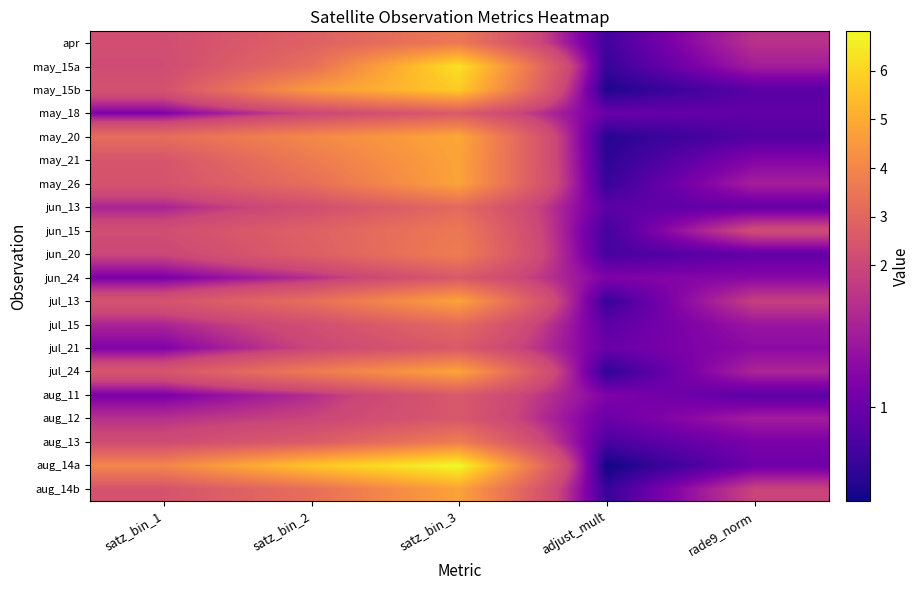

Between satz_bin_3 and adjust_mult, which is larger?

satz_bin_3